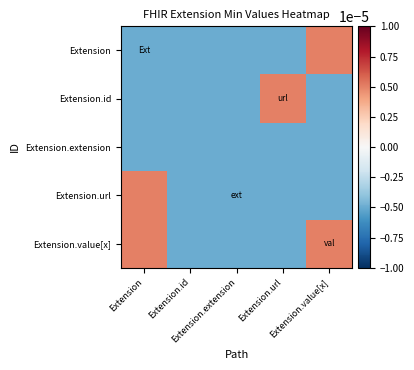

Which category has the lowest value across all series?

Extension